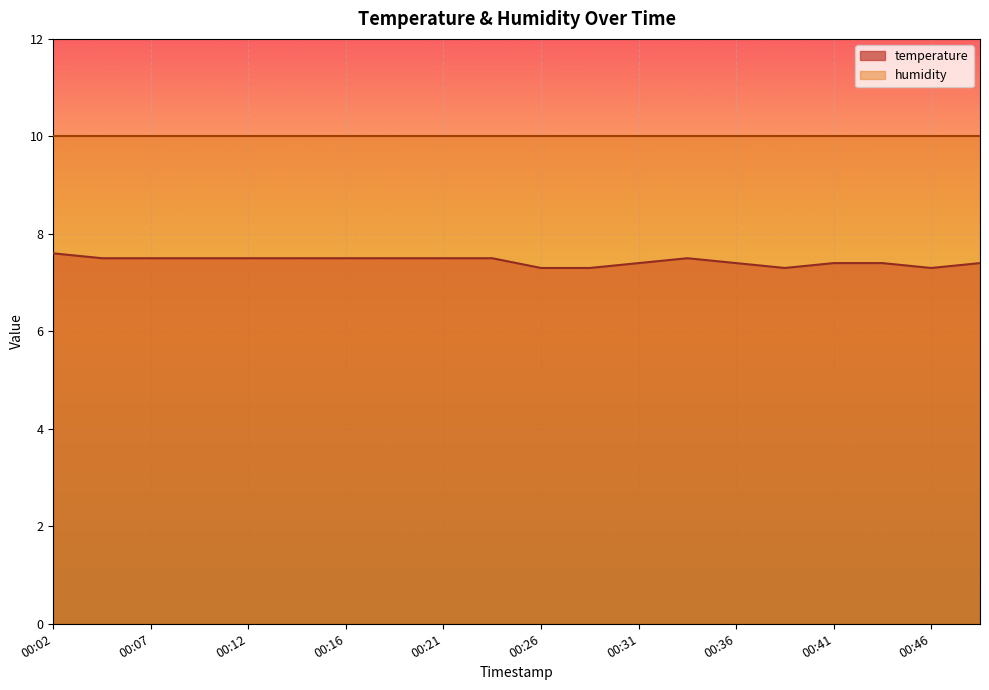

How many points are lower than both their immediate neighbors (excluding endpoints)?

2